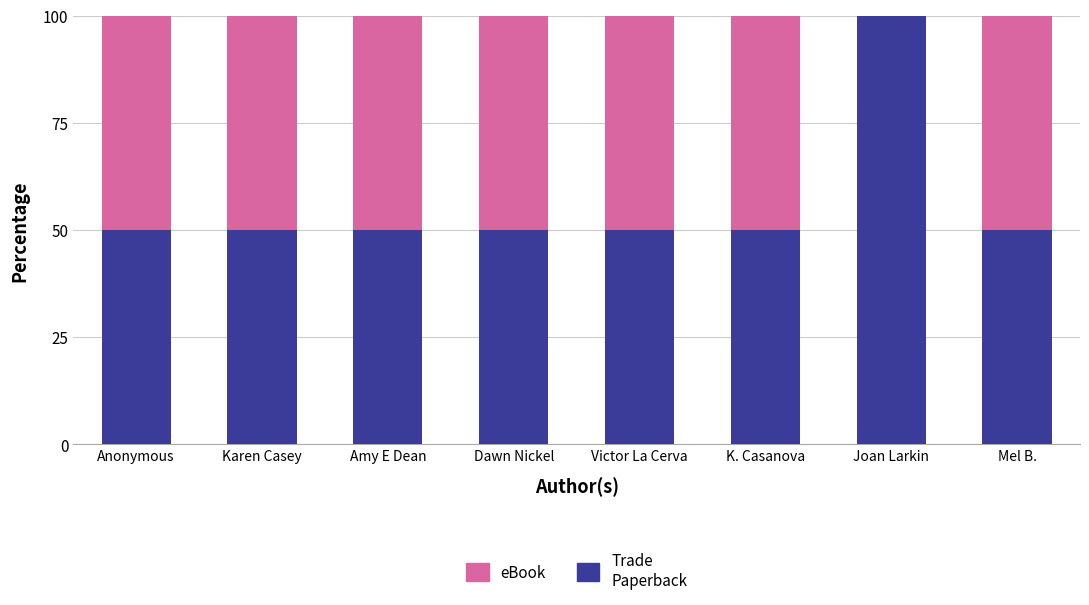

Reading left to right, what are the values for Trade Paperback?

Anonymous=50	Karen Casey=50	Amy E Dean=50	Dawn Nickel=50	Victor La Cerva=50	K. Casanova=50	Joan Larkin=100	Mel B.=50